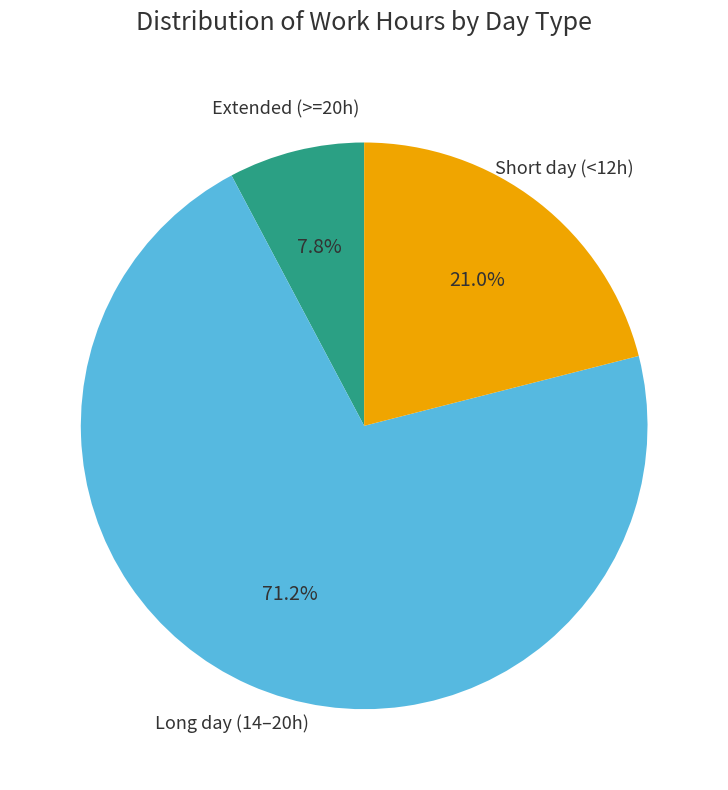

Does any single category account for the majority?

Yes